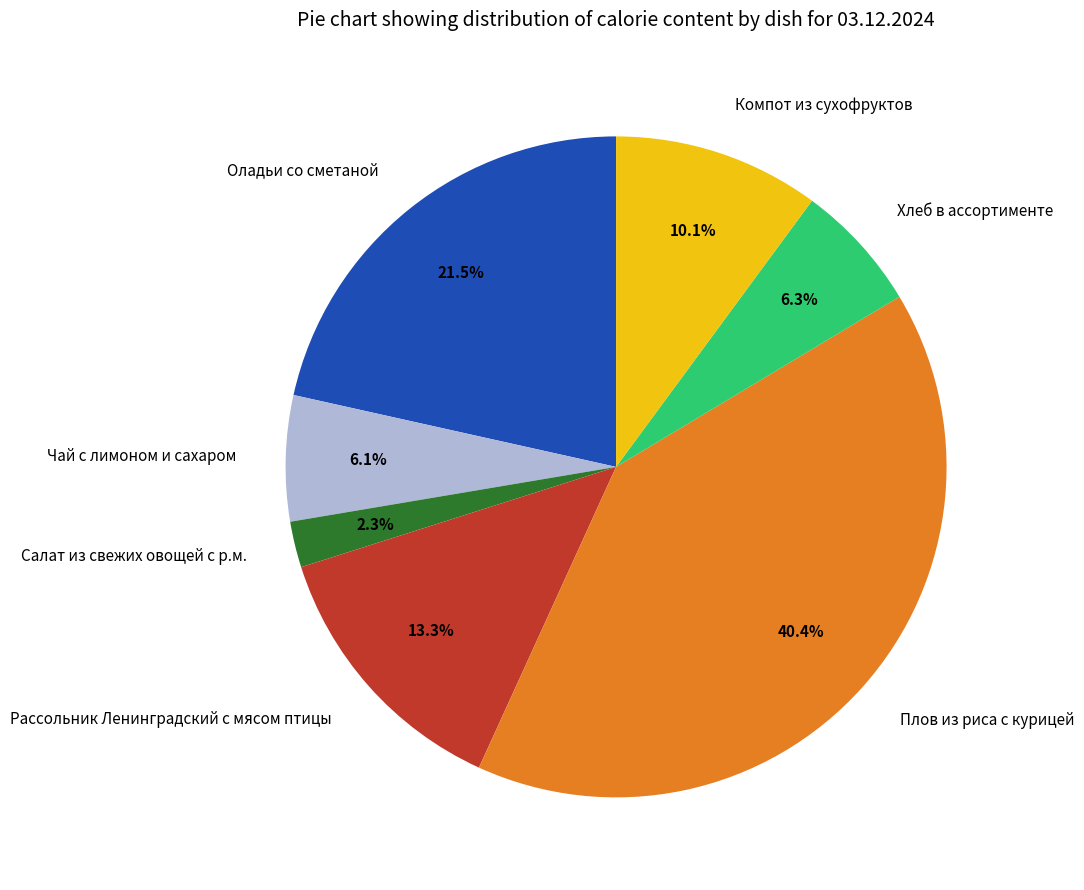

Which slice is the largest?

Плов из риса с курицей